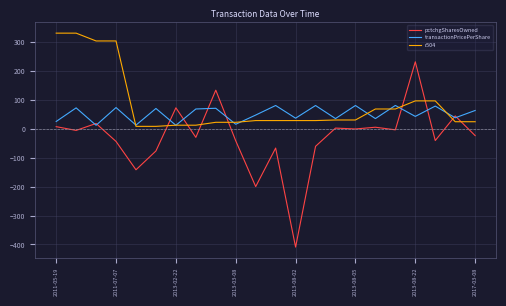

Which series has the largest range (max minus min)?

pctchgSharesOwned